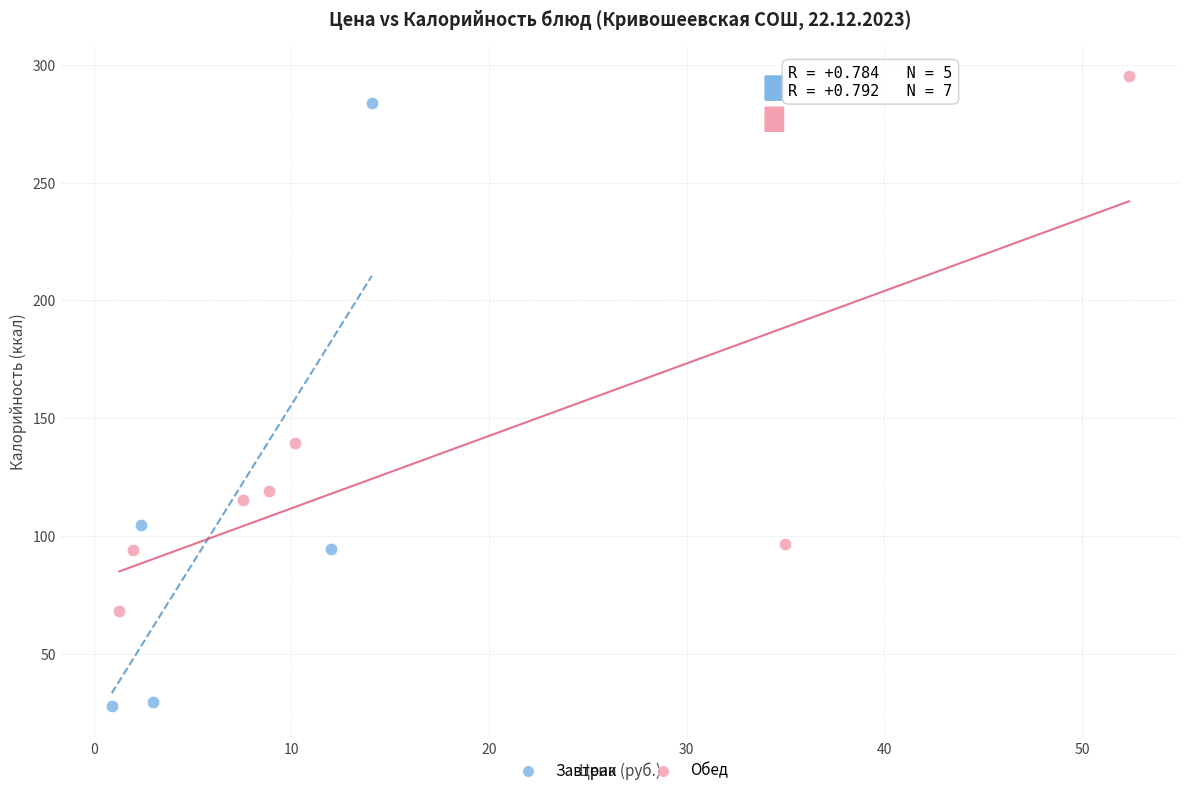

Which series has the widest spread of Y values?

Завтрак